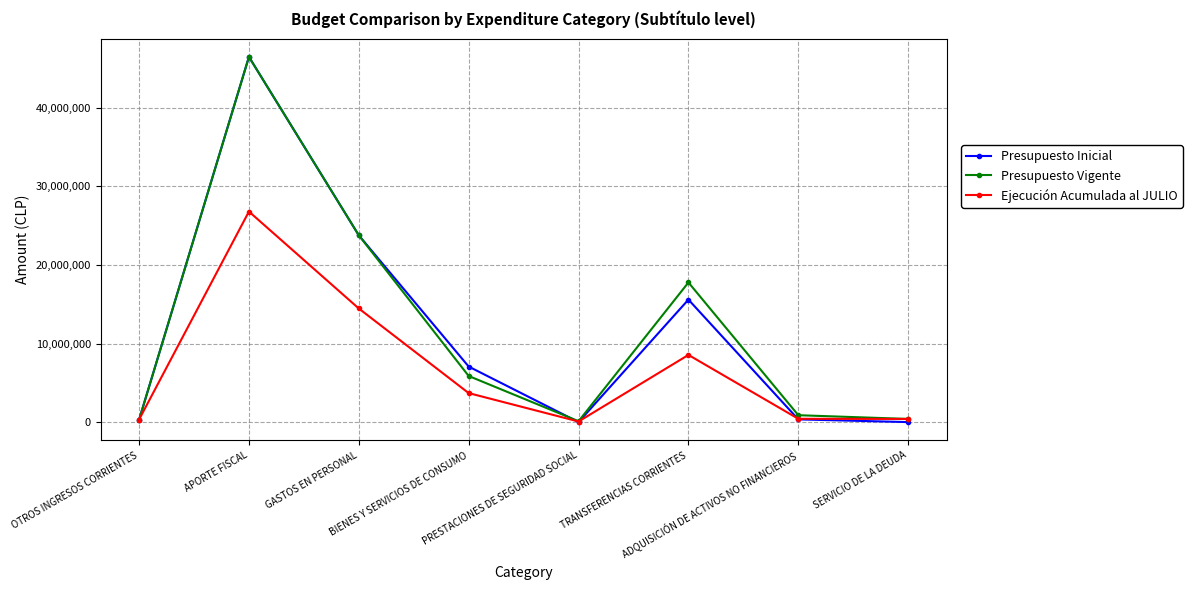

In Ejecución Acumulada al JULIO, how many points are higher than both neighbors (excluding endpoints)?

2